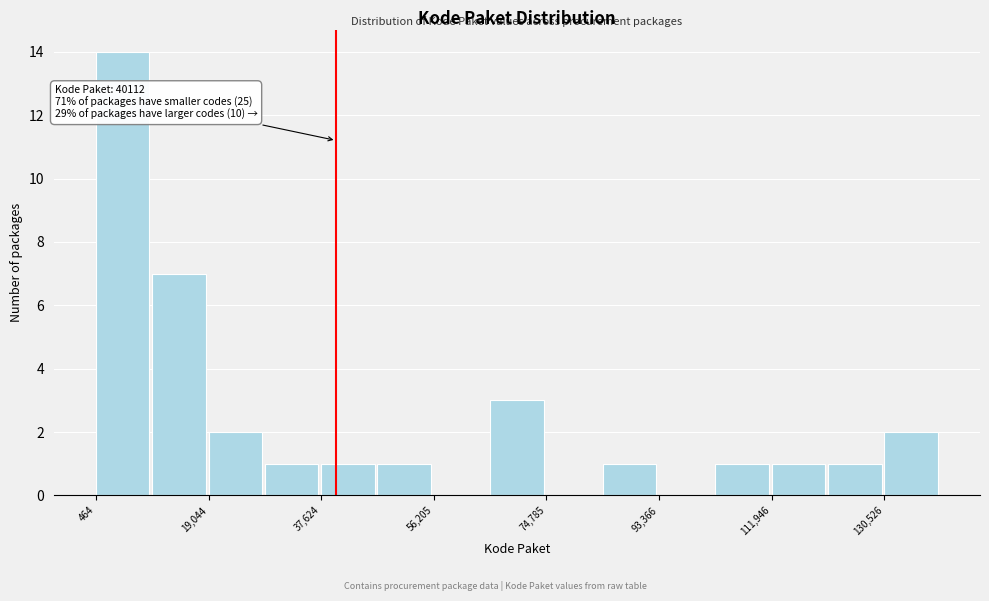

Which range on the x-axis has the tallest bar?

0 to 10000